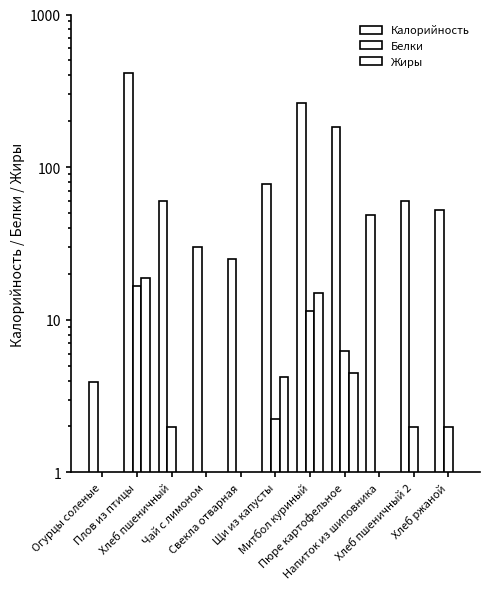

Which category has the highest value in the Белки series?

Плов из птицы